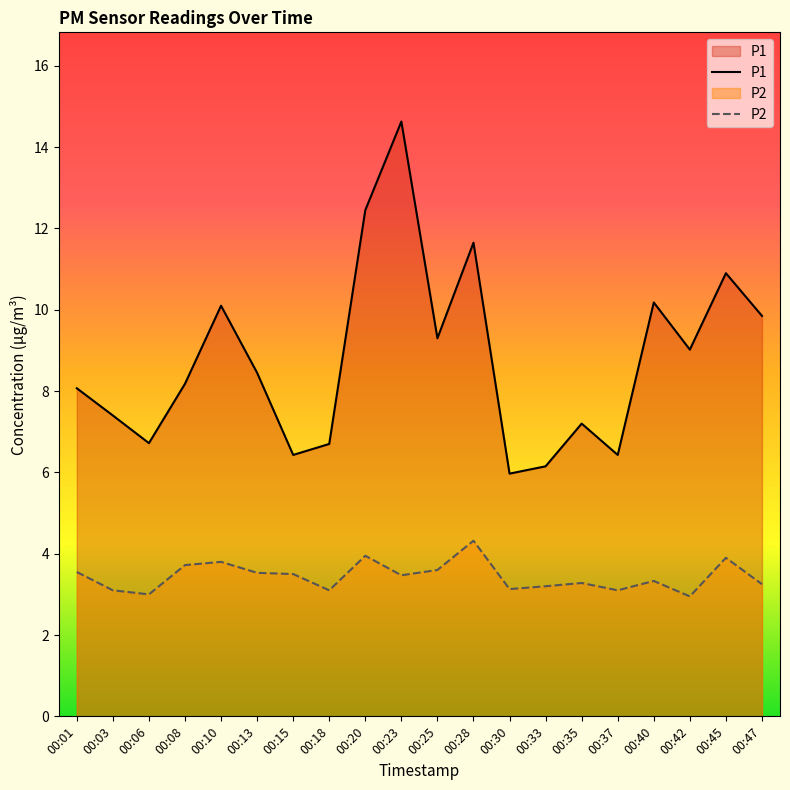

Is it true that P2 equals 1.0 at 00:06?

False